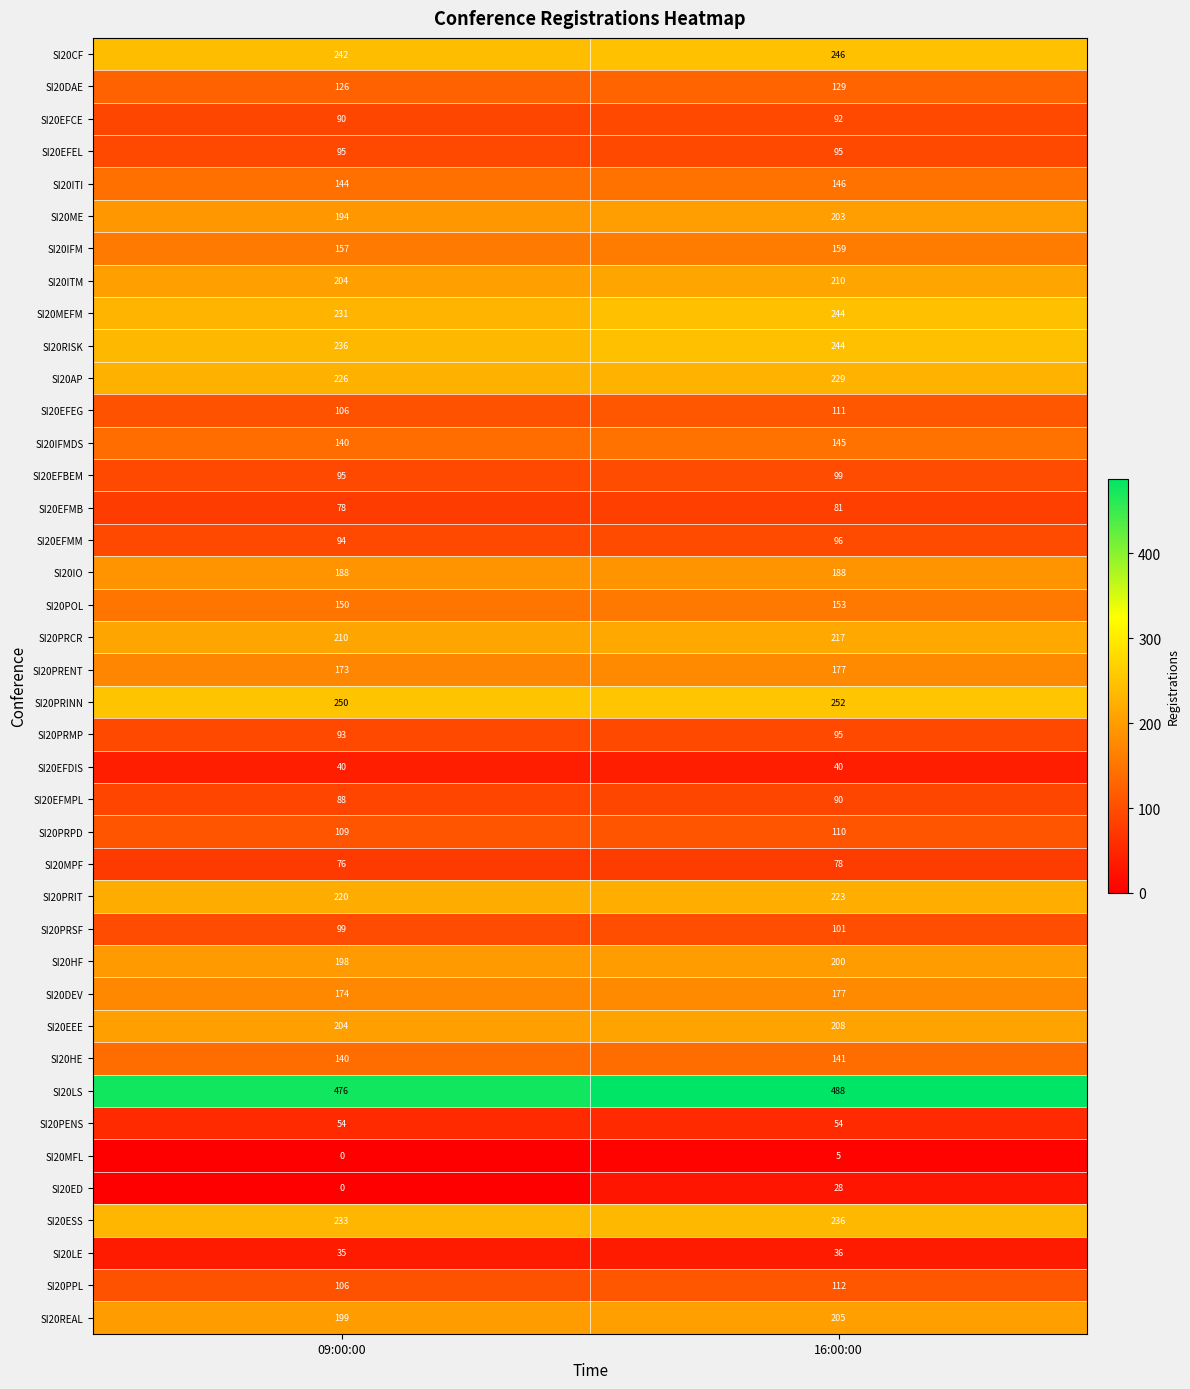

Which category has the highest value in the SI20ITM series?

16:00:00